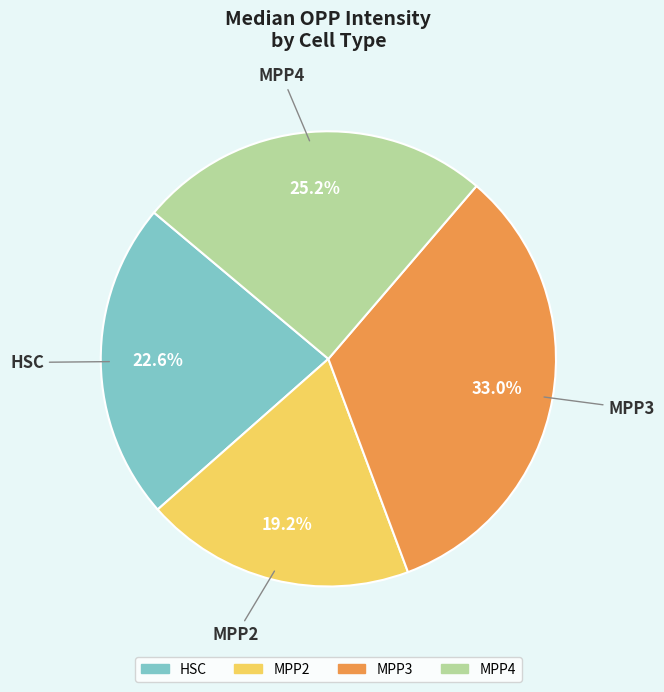

To the nearest percent, what is the difference between the largest and smallest slice percentages?

14%